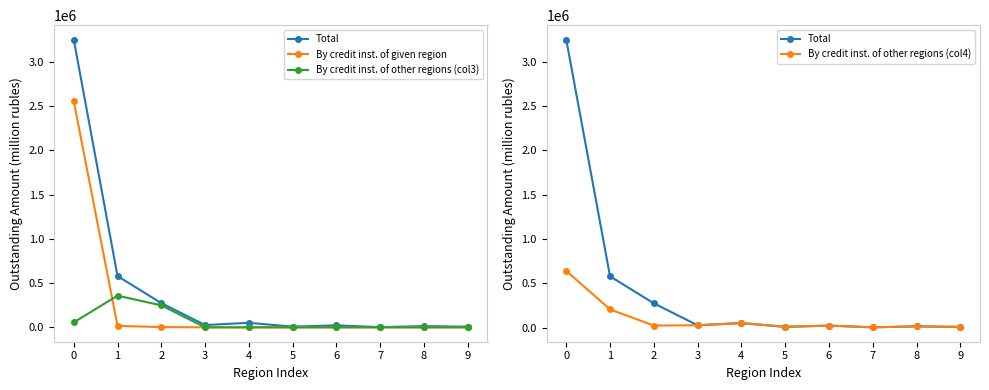

The By credit inst. of other regions (col3) series shows 229442 at 6. True or false?

False